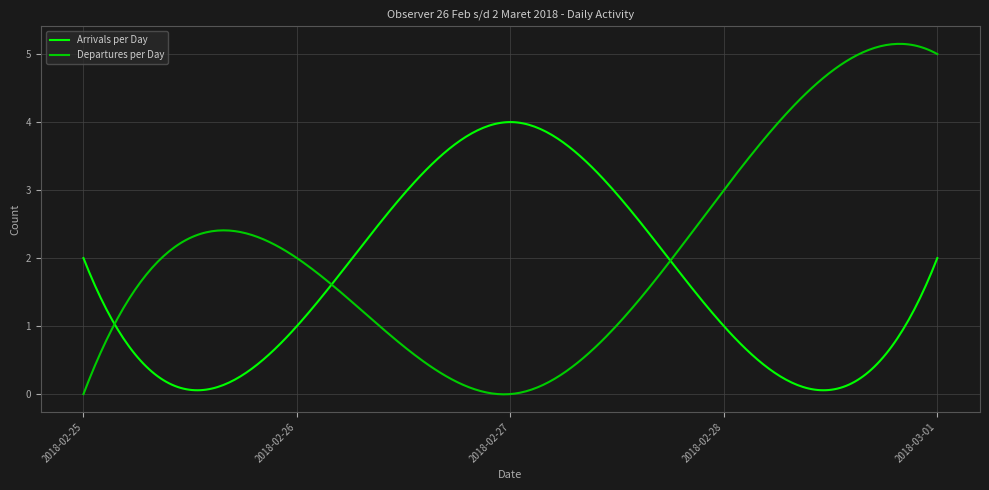

What is the greatest value displayed?

5.2